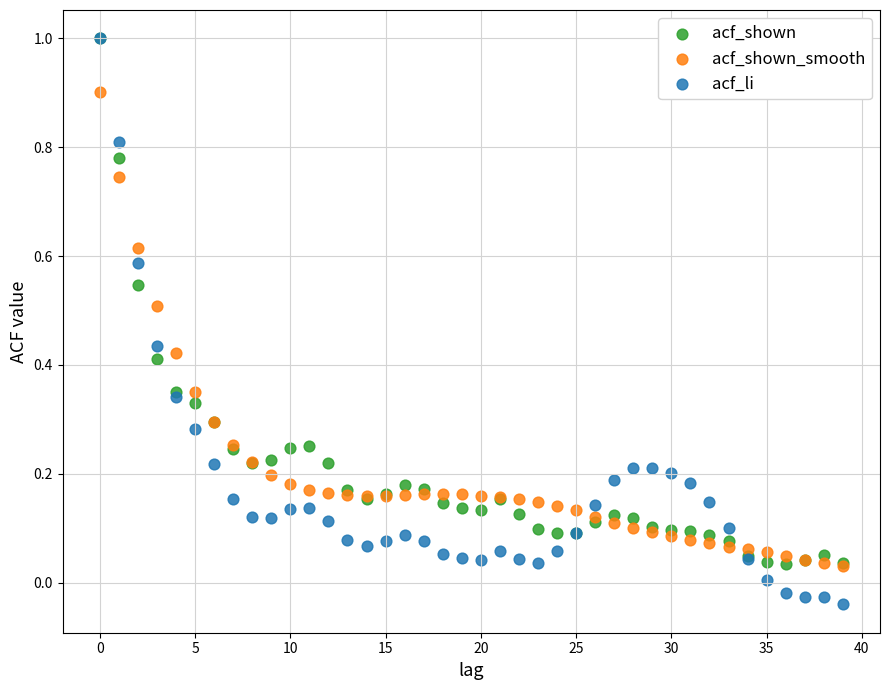

What are all the series names shown in the legend?

acf_shown, acf_shown_smooth, acf_li